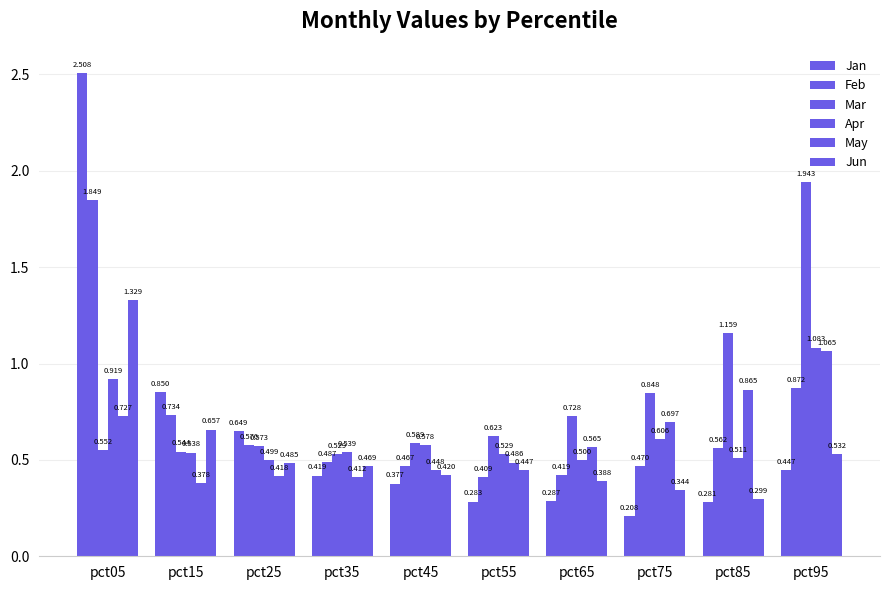

What is the value of the Jan bar at the 9th from the left?

0.3